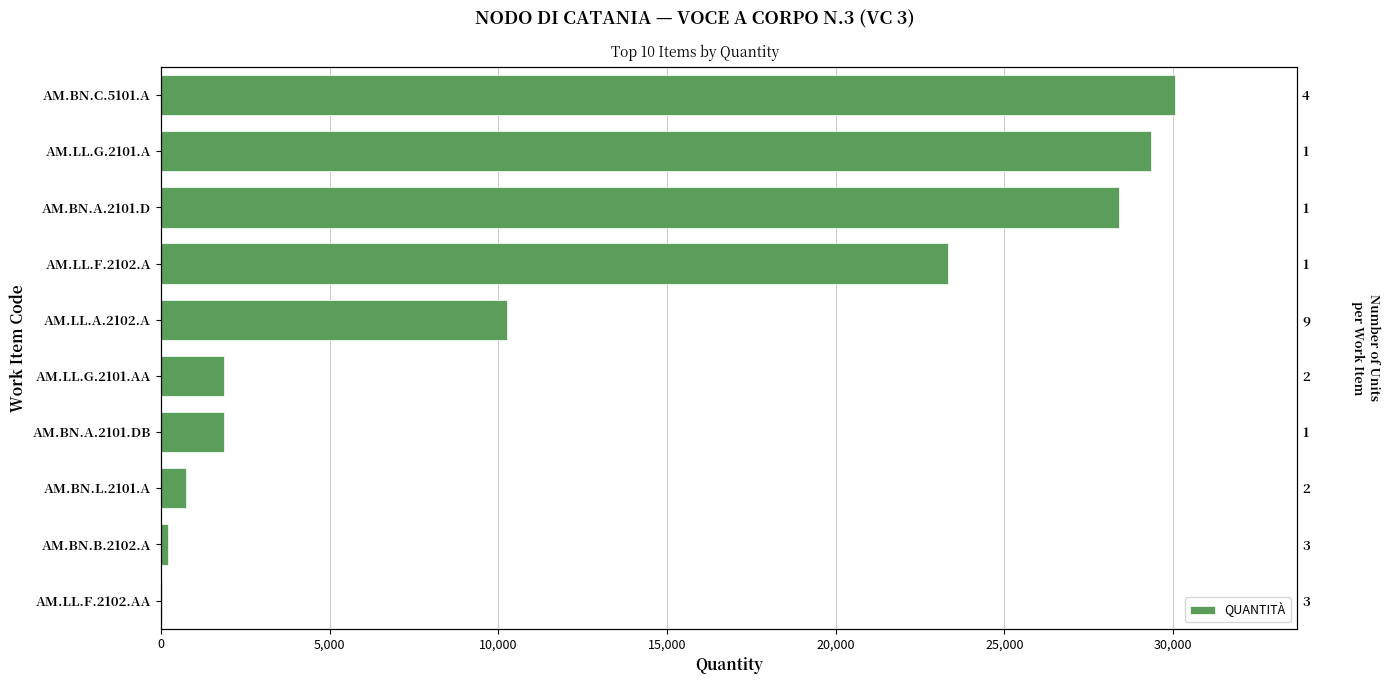

How many categories are shown in the chart?

10